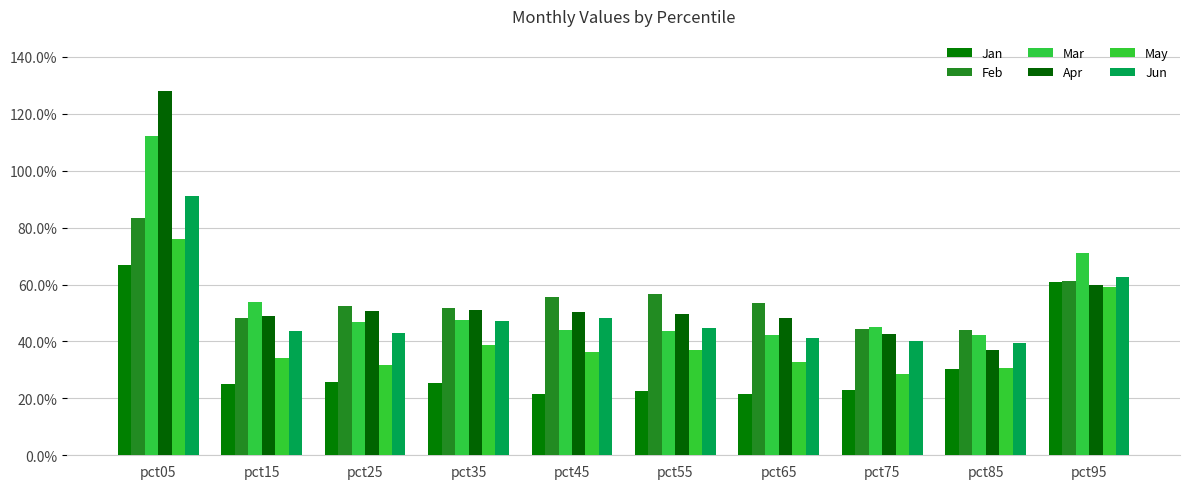

What are all the series names shown in the legend?

Jan, Feb, Mar, Apr, May, Jun